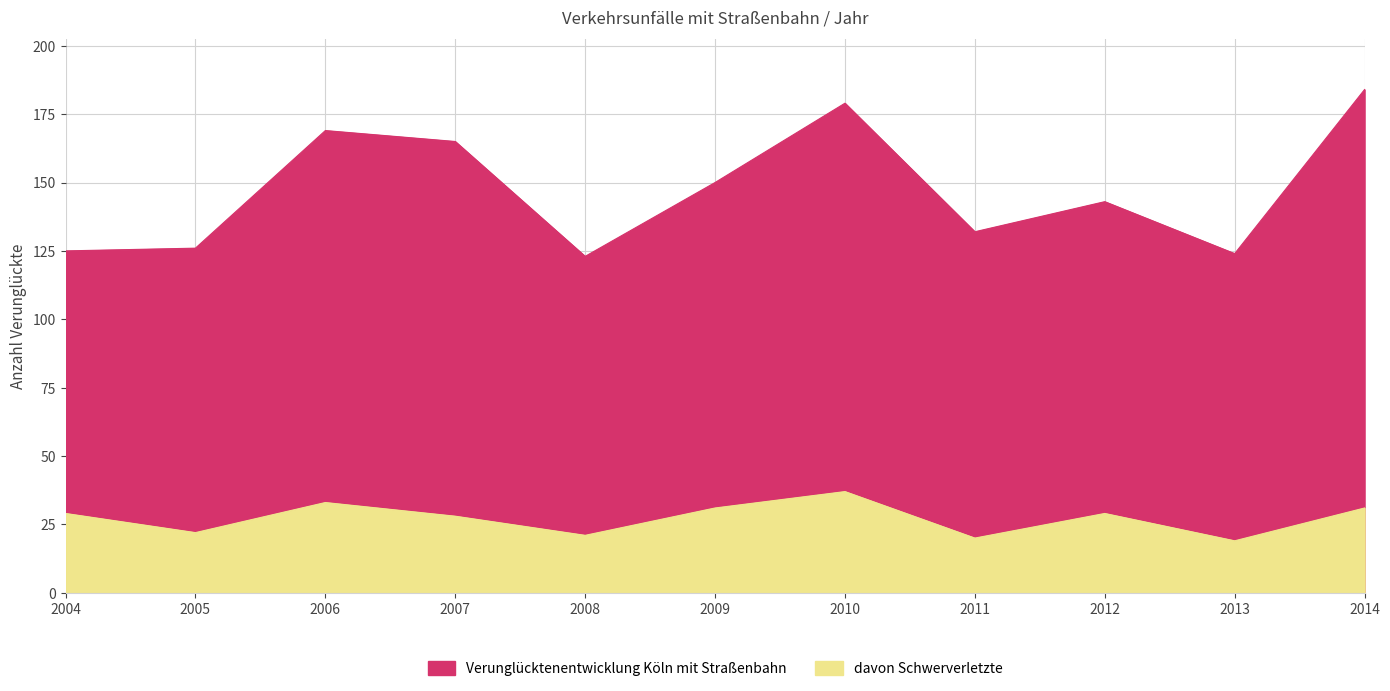

What is the total value across all series at 2008?

144